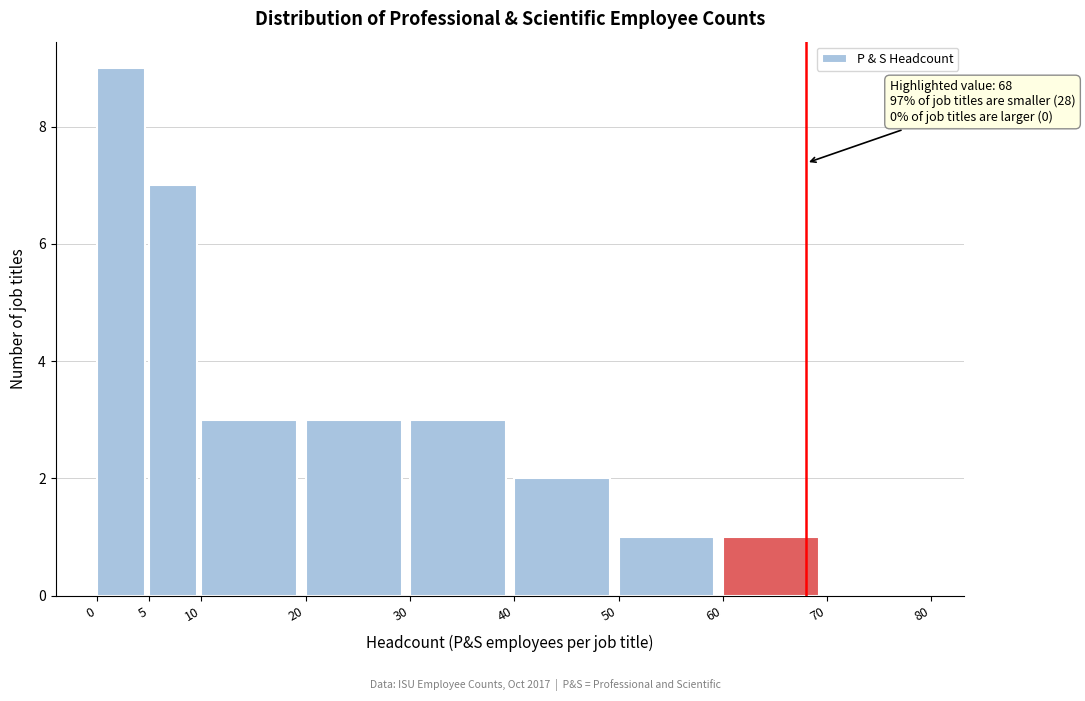

Which range on the x-axis has the tallest bar?

0 to 5